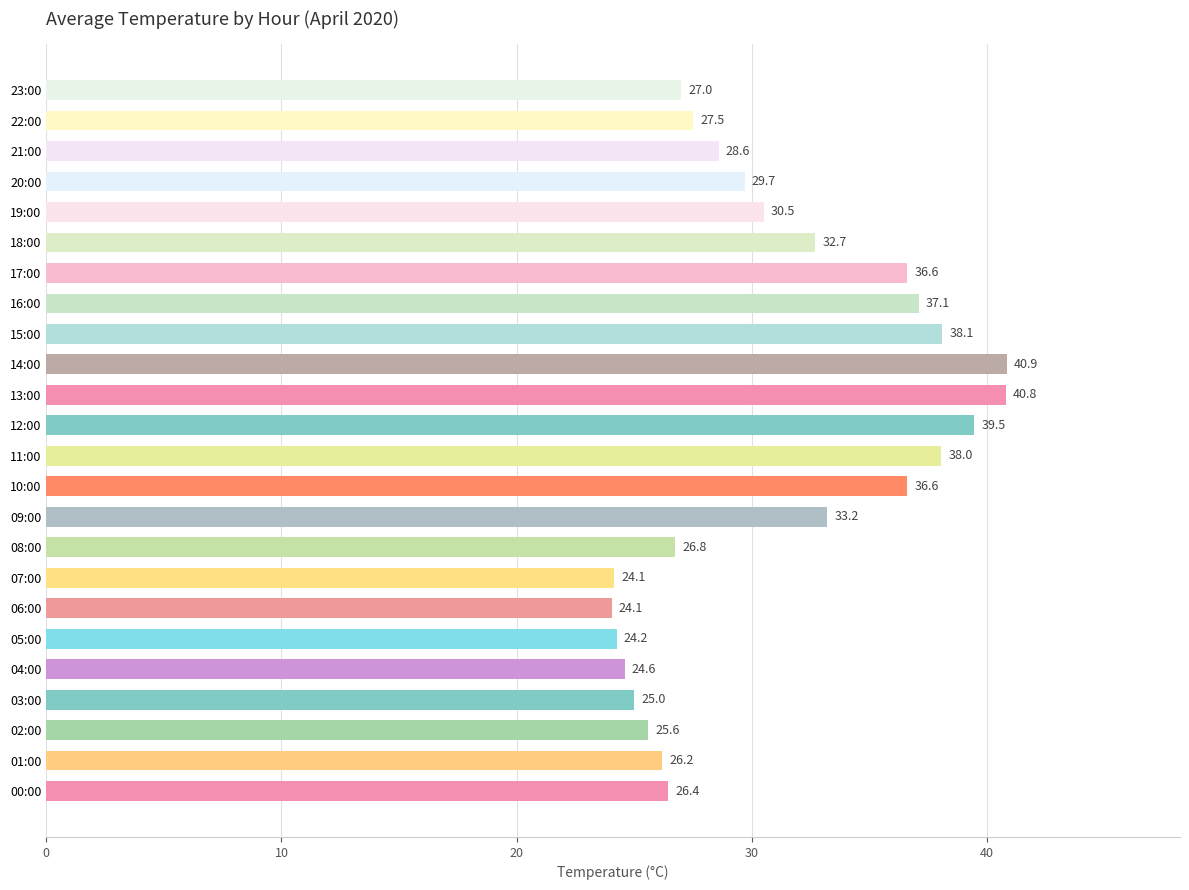

How many series are shown in this chart?

1